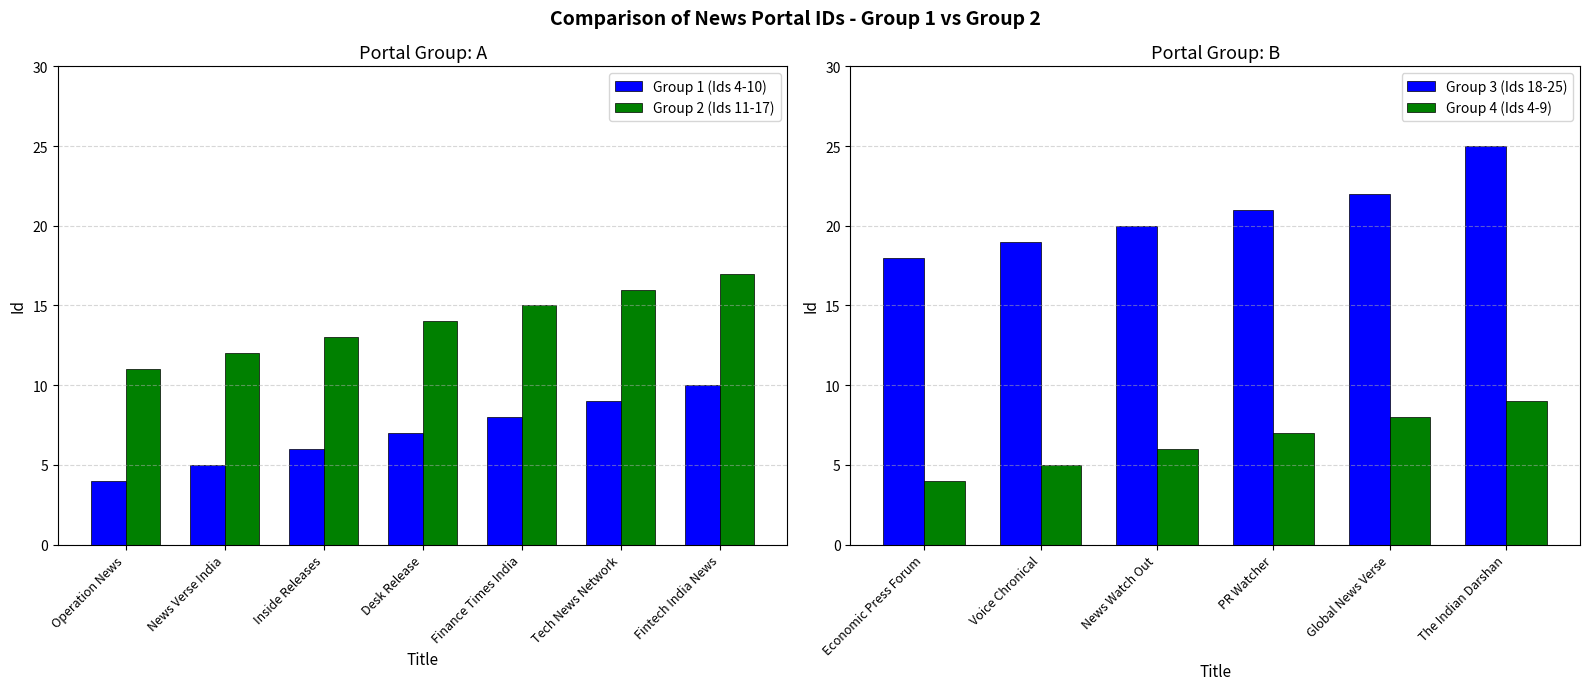

Rank the categories by Group 1 (Ids 4-10) value from highest to lowest.

Fintech India News, Tech News Network, Finance Times India, Desk Release, Inside Releases, News Verse India, Operation News